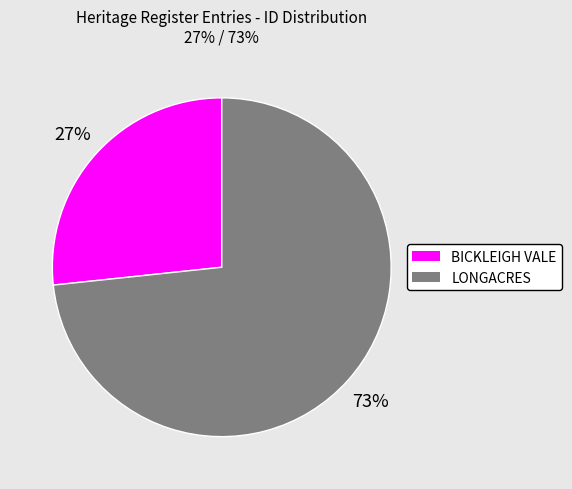

To the nearest percent, what percentage of the pie is BICKLEIGH VALE?

27%